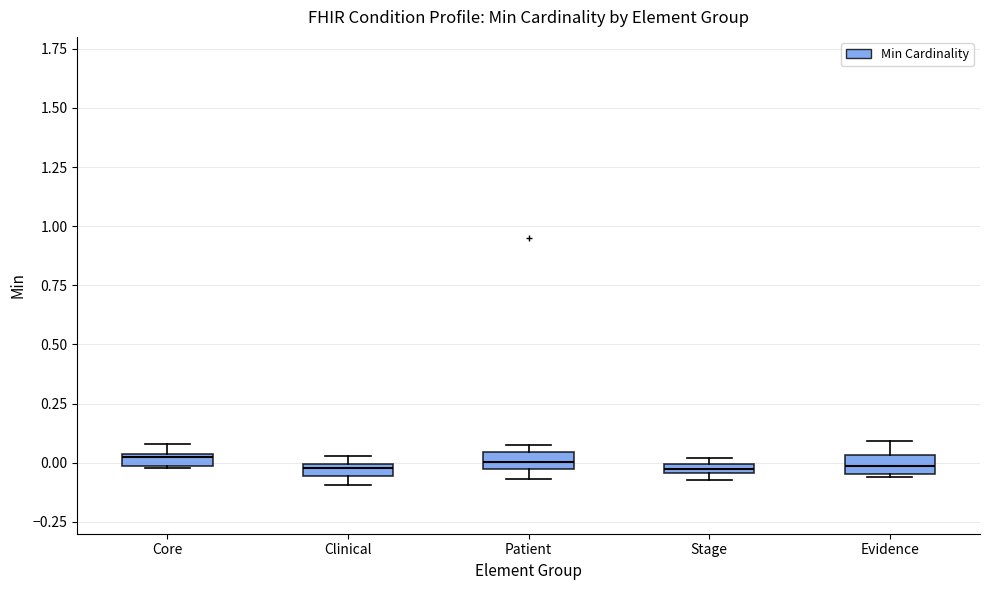

Where is the lower edge of the box for Patient on the y-axis? The values are not printed on the chart, so give them approximately, as read against the axis.

-0.05